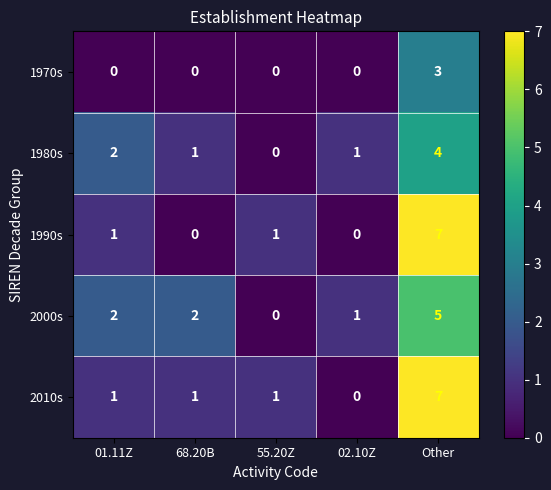

What is the total value across all series at 01.11Z?

6